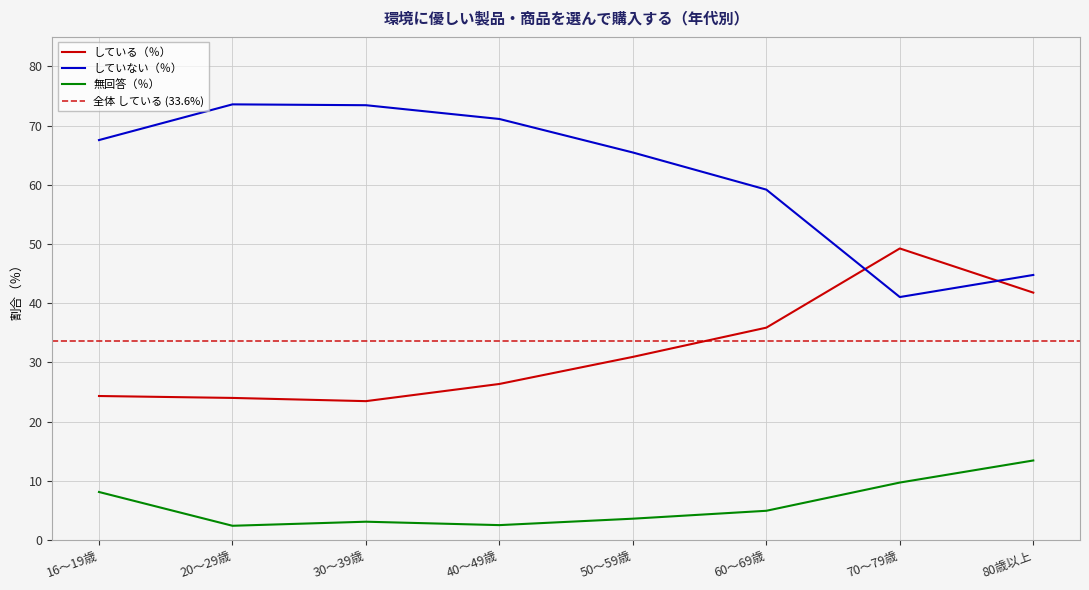

What is the value of the していない（％） point at the 2nd from the left?

73.6